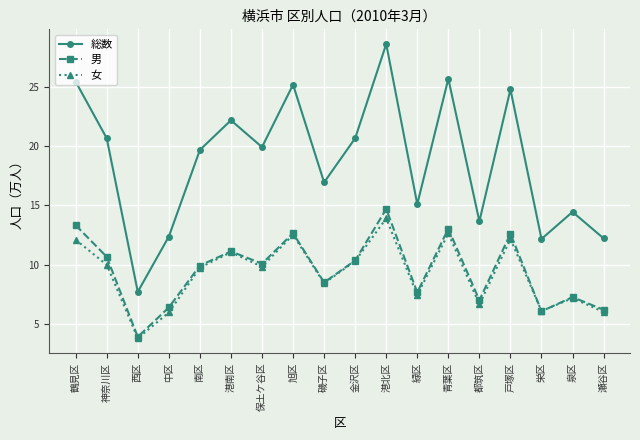

At which label does 総数 reach its peak?

港北区